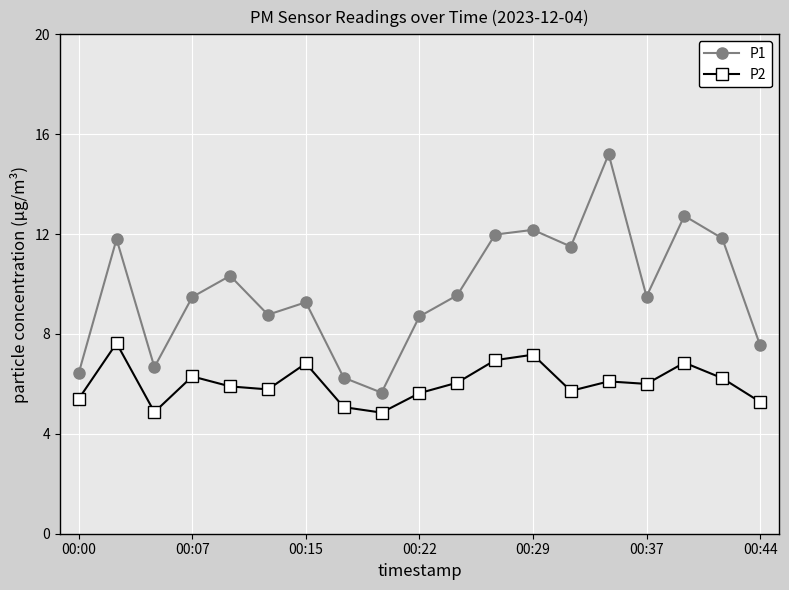

True or false: P1 has more than 2 interior local peaks.

True